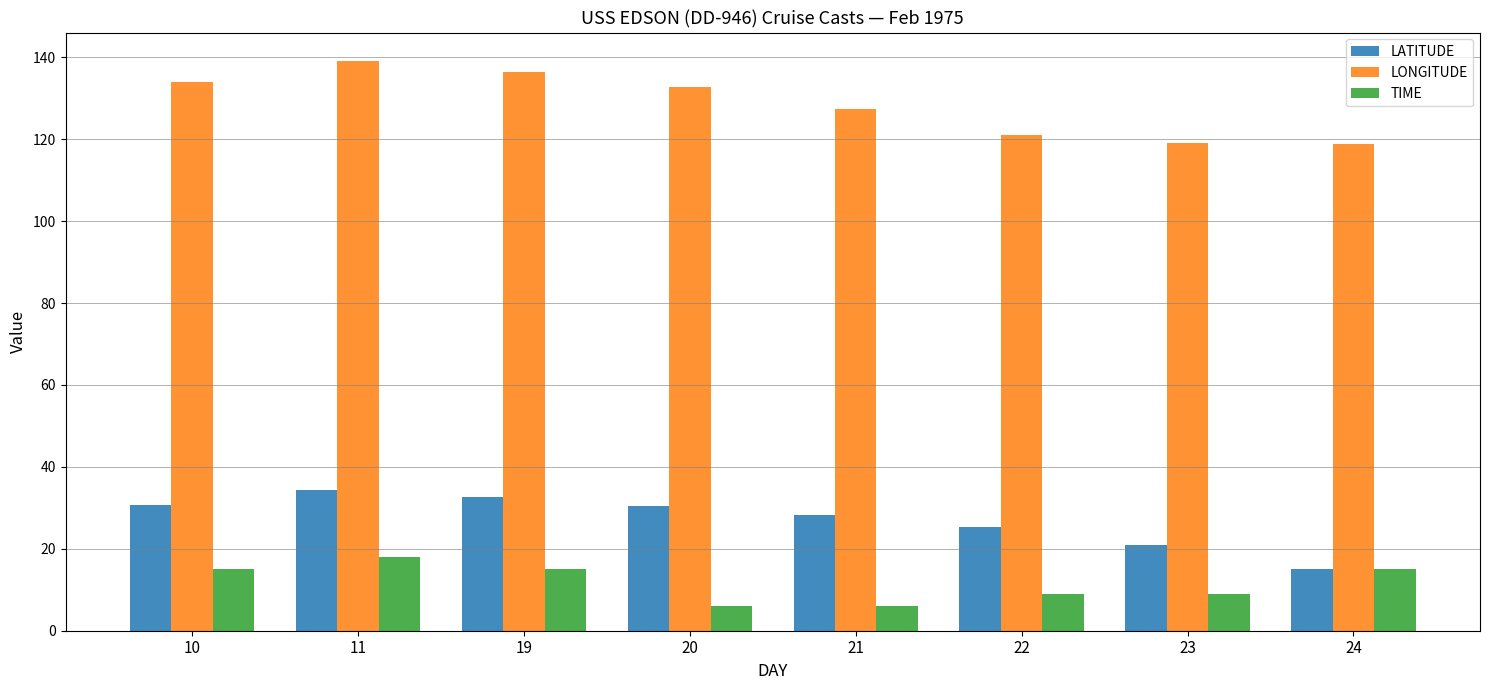

How many series are shown in this chart?

3